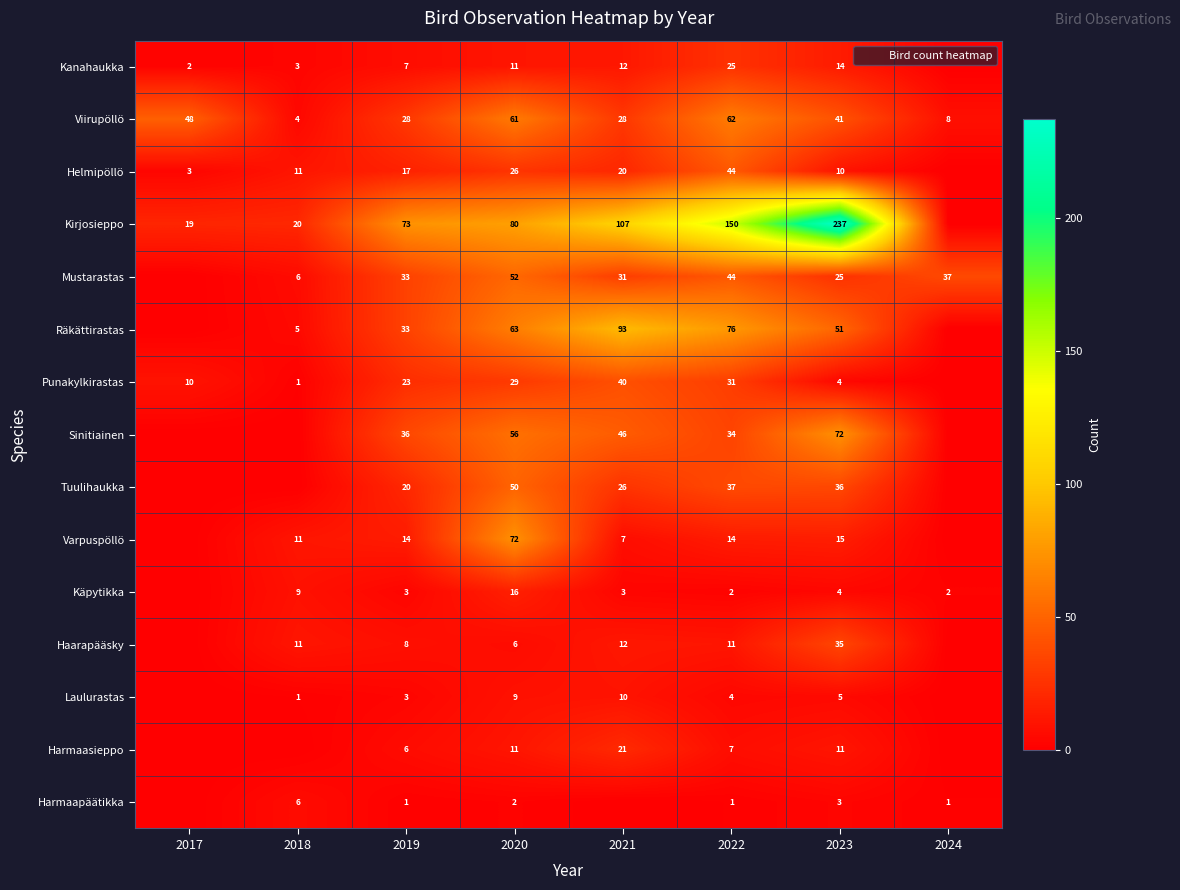

The value of Haarapääsky at 2023 is 51. True or false?

False